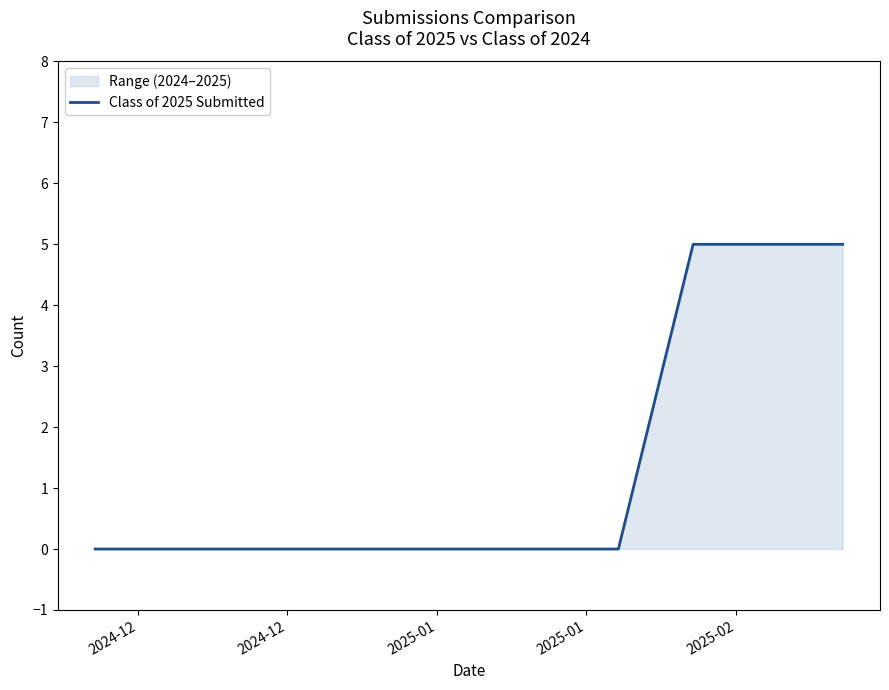

What is the maximum value shown in the chart?

5